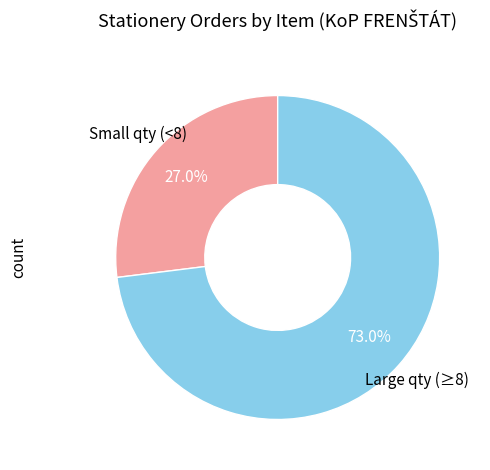

Is there any slice that represents more than half of the pie?

Yes